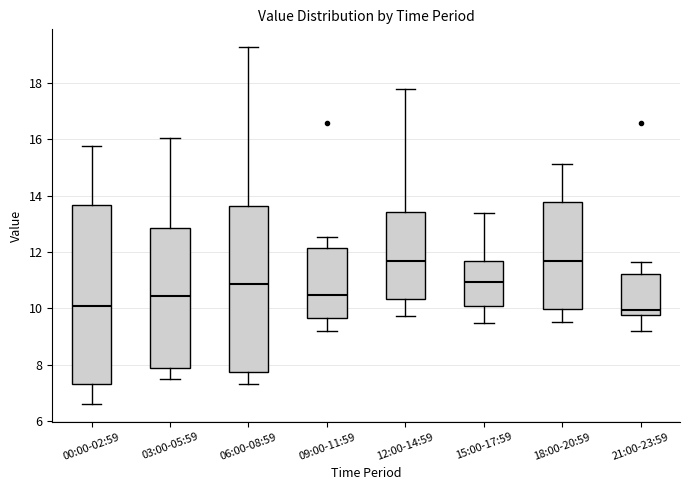

Reading left to right, transcribe this box plot: for each box, give where its median line is, the range the box spans, and where its two whiskers end, as read against the y-axis. The values are not printed on the chart, so give them approximately, as read against the axis.

00:00-02:59: median 10.0, box 7.4 to 13.6, whiskers 6.6 to 15.8
03:00-05:59: median 10.4, box 7.8 to 12.8, whiskers 7.6 to 16.0
06:00-08:59: median 10.8, box 7.8 to 13.6, whiskers 7.4 to 19.2
09:00-11:59: median 10.4, box 9.6 to 12.2, whiskers 9.2 to 12.6
12:00-14:59: median 11.6, box 10.4 to 13.4, whiskers 9.8 to 17.8
15:00-17:59: median 11.0, box 10.0 to 11.6, whiskers 9.4 to 13.4
18:00-20:59: median 11.6, box 10.0 to 13.8, whiskers 9.6 to 15.2
21:00-23:59: median 10.0, box 9.8 to 11.2, whiskers 9.2 to 11.6